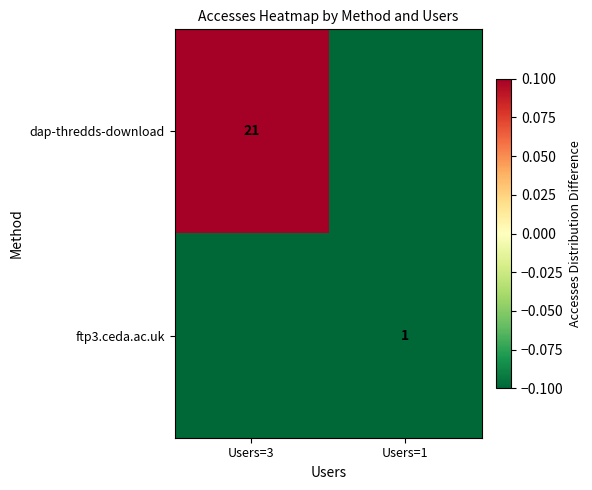

How many data points does each series have?

2